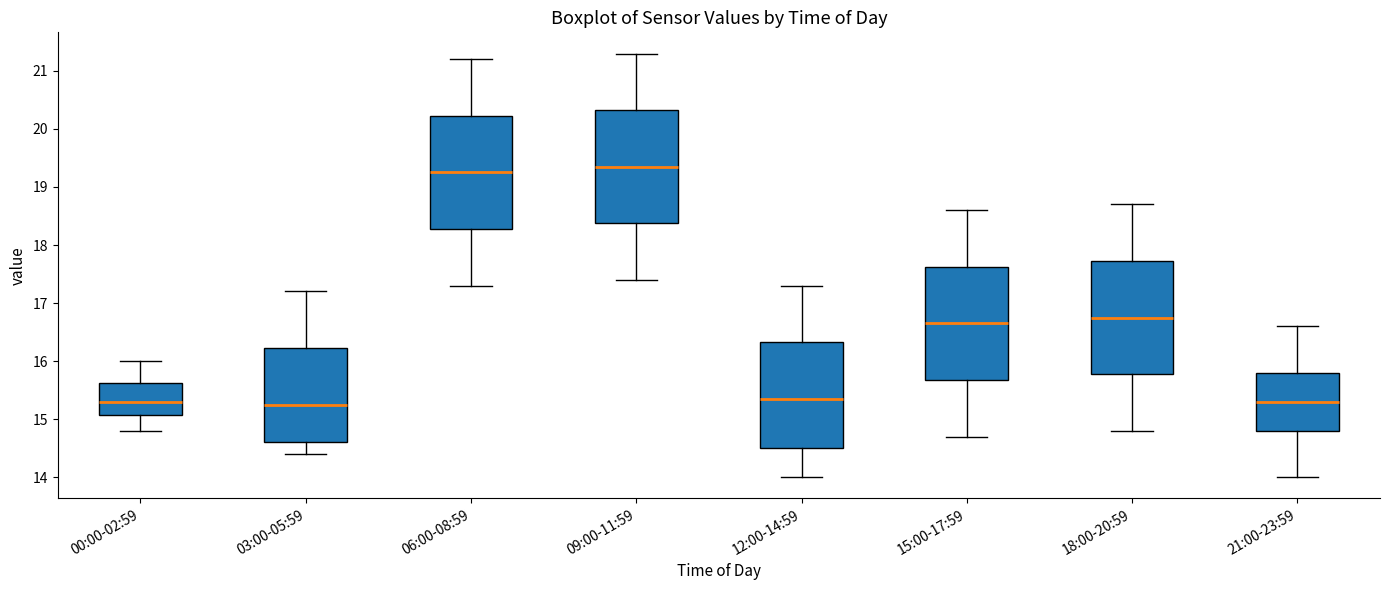

Reading left to right, transcribe this box plot: for each box, give where its median line is, the range the box spans, and where its two whiskers end, as read against the y-axis. The values are not printed on the chart, so give them approximately, as read against the axis.

00:00-02:59: median 15.3, box 15.1 to 15.6, whiskers 14.8 to 16.0
03:00-05:59: median 15.3, box 14.6 to 16.2, whiskers 14.4 to 17.2
06:00-08:59: median 19.3, box 18.3 to 20.2, whiskers 17.3 to 21.2
09:00-11:59: median 19.4, box 18.4 to 20.3, whiskers 17.4 to 21.3
12:00-14:59: median 15.4, box 14.5 to 16.3, whiskers 14.0 to 17.3
15:00-17:59: median 16.7, box 15.7 to 17.6, whiskers 14.7 to 18.6
18:00-20:59: median 16.8, box 15.8 to 17.7, whiskers 14.8 to 18.7
21:00-23:59: median 15.3, box 14.8 to 15.8, whiskers 14.0 to 16.6